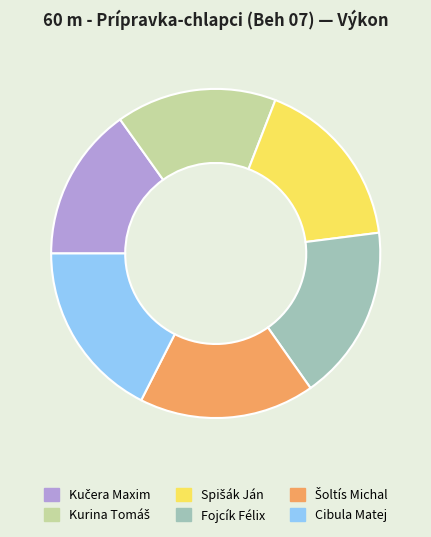

True or false: Fojcík Félix accounts for 17% of the total.

True